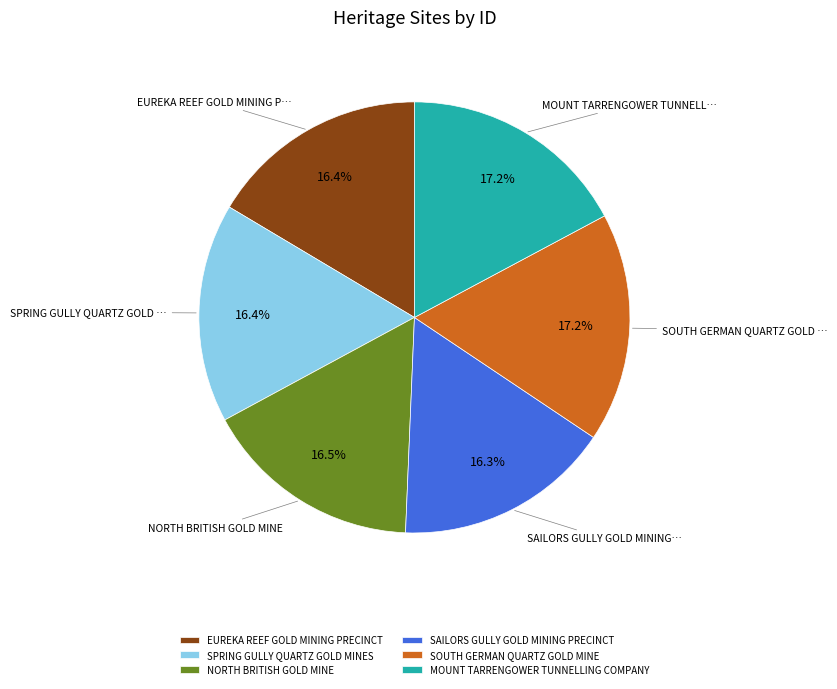

Does SPRING GULLY QUARTZ GOLD MINES account for over 50% of the chart?

No